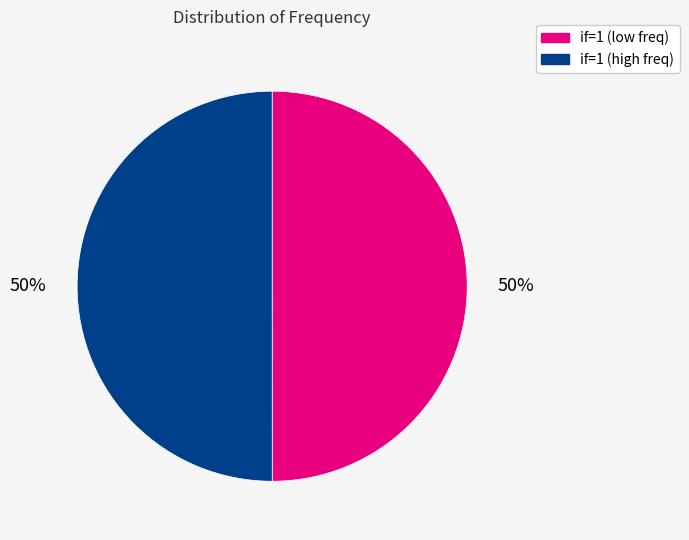

To the nearest percent, what is the average slice percentage?

50%